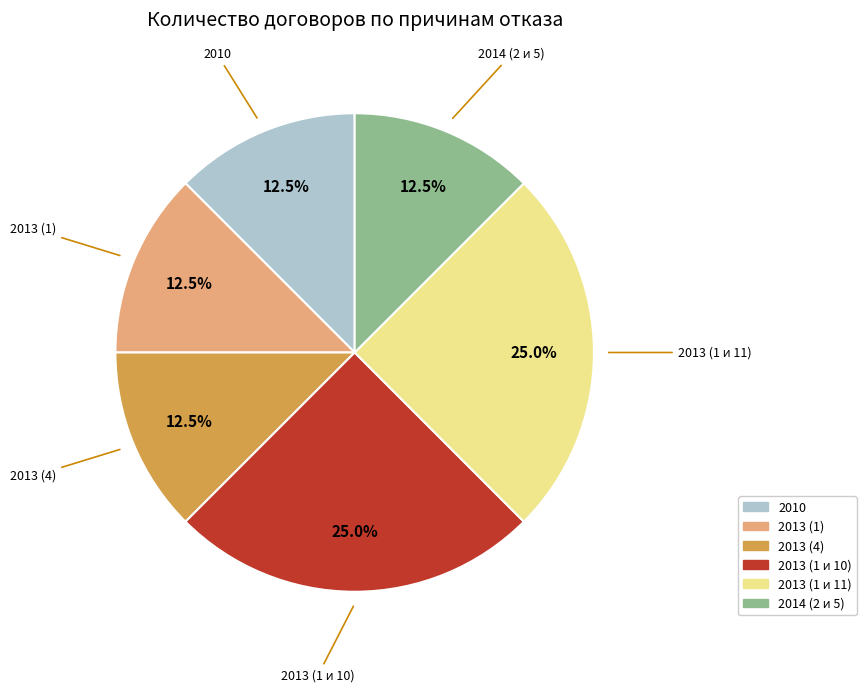

Is the sum of 2014 (2 и 5) and 2013 (1) greater than half?

No